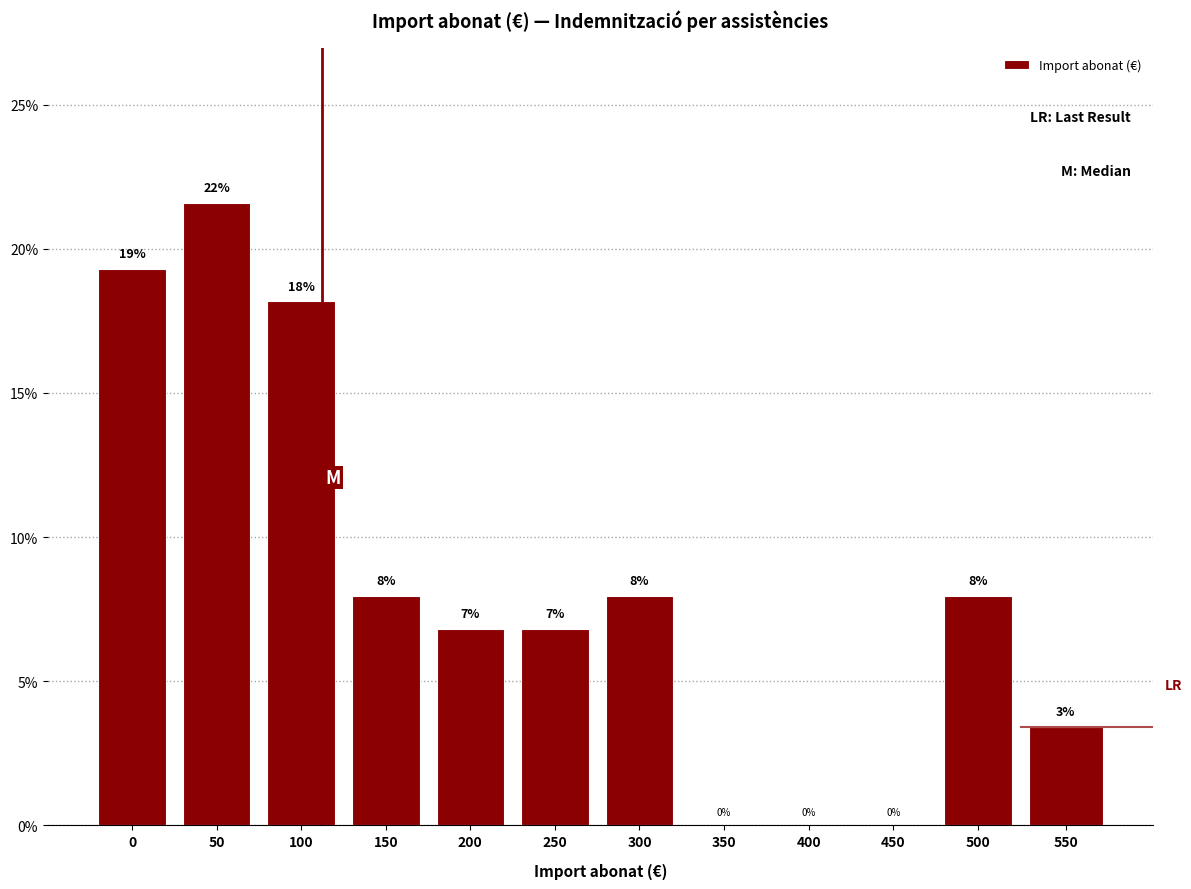

Read the value at 200.

6.8